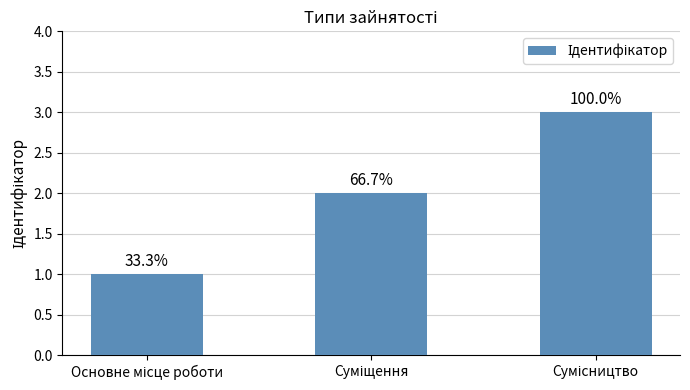

What is the approximate value at Основне місце роботи?

1